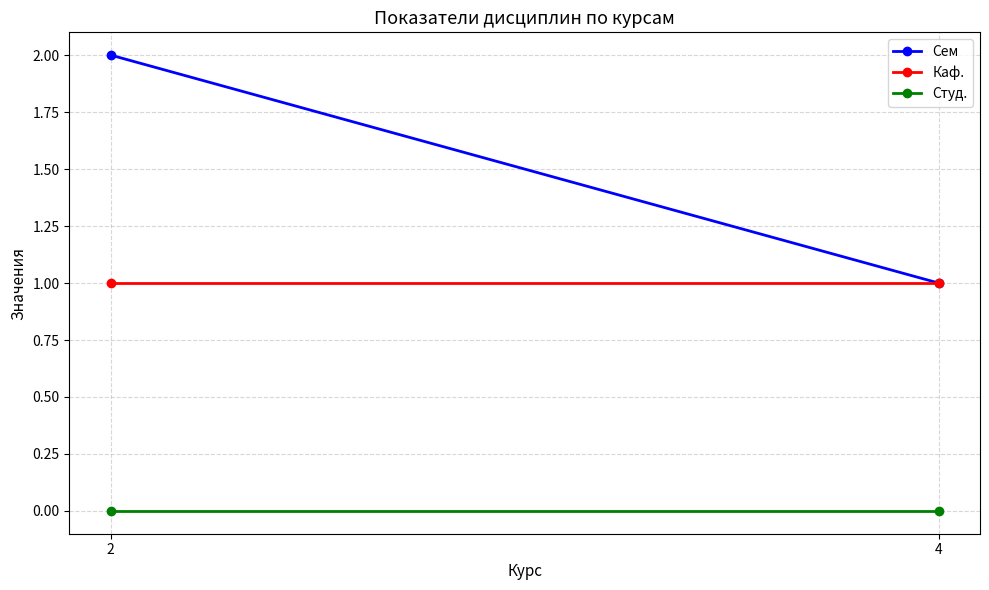

What are all the series names shown in the legend?

Сем, Каф., Студ.